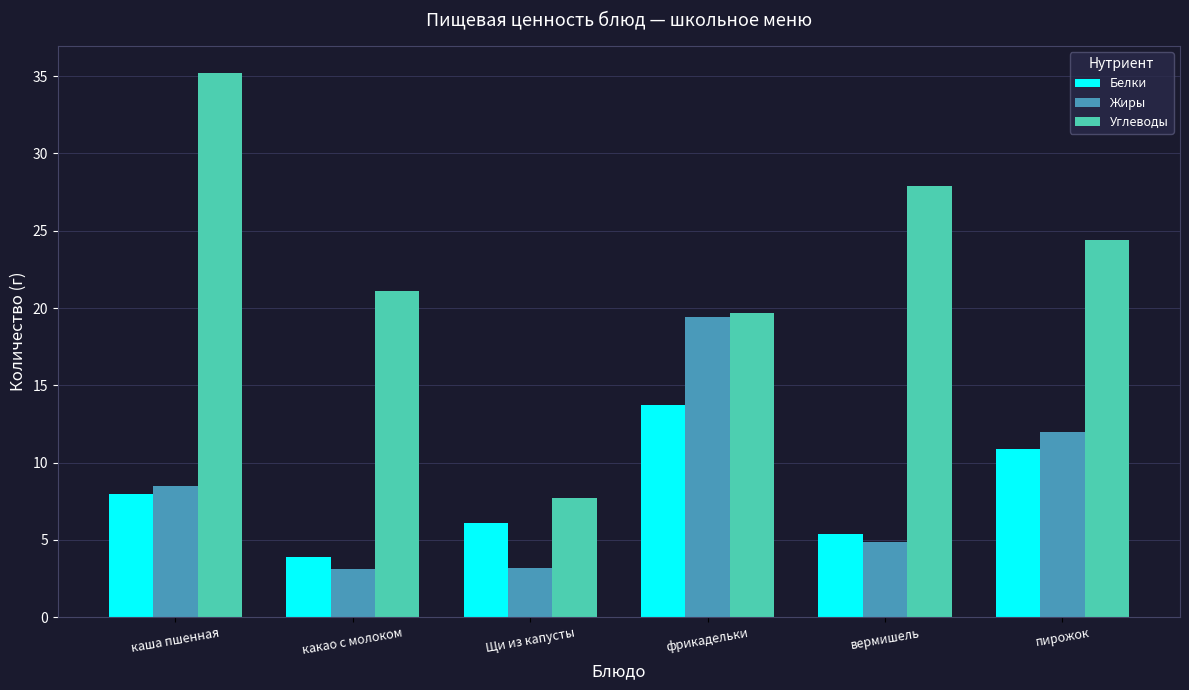

What is the difference between the highest and lowest values at пирожок?

13.5